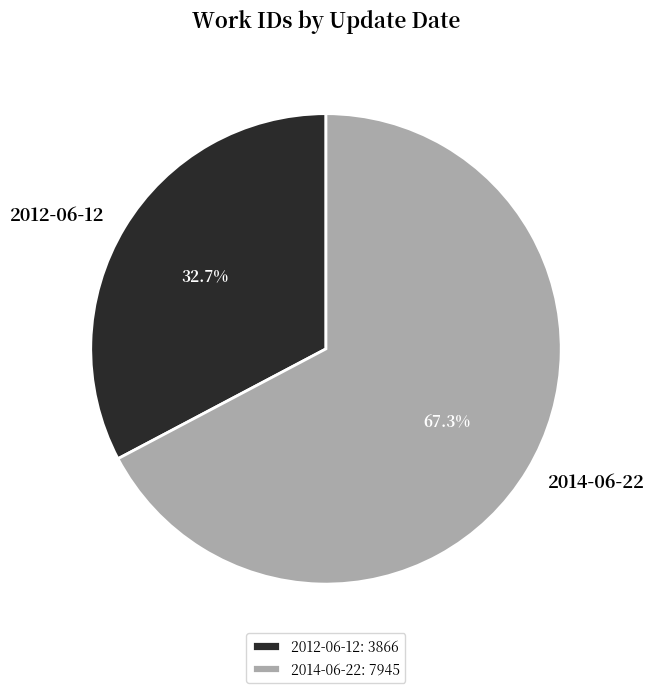

What is the majority slice?

2014-06-22